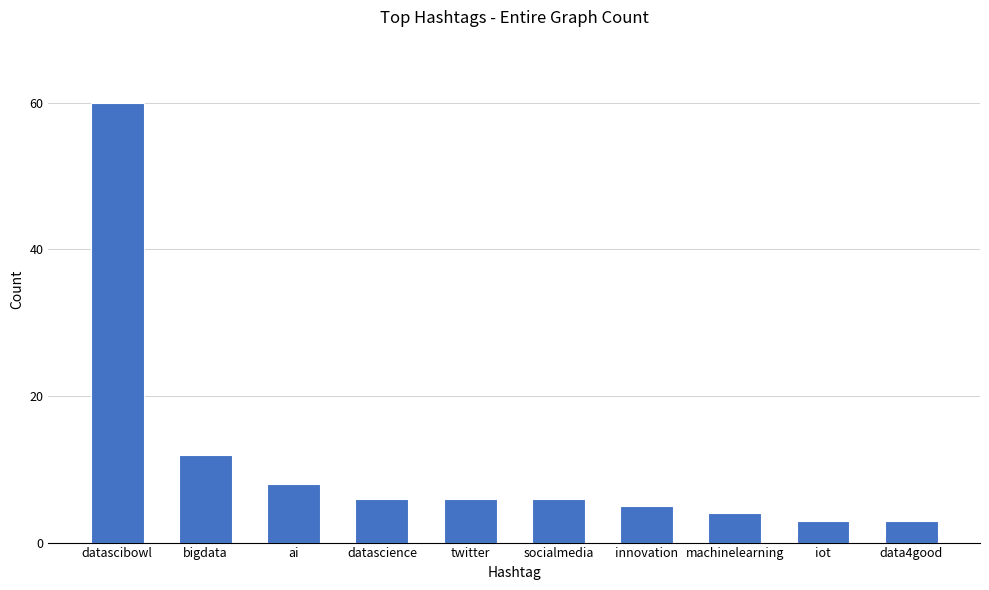

Approximately how many times larger is the value at socialmedia compared to bigdata?

0.5